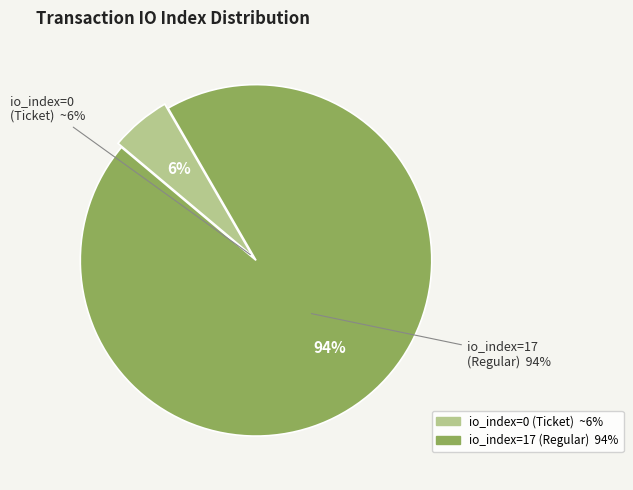

The tx_index_17 slice represents 85% of the pie. True or false?

False